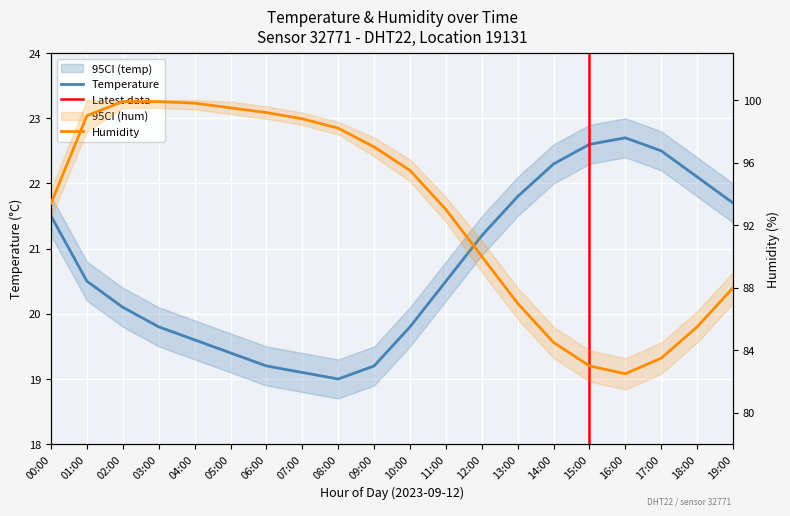

At which label is temperature closest to 20?

02:00